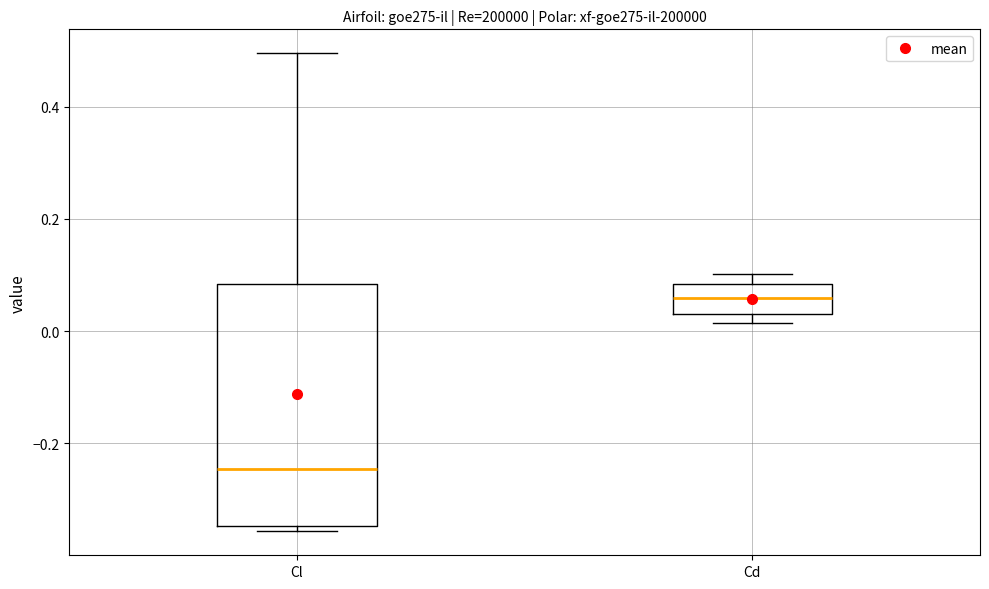

Reading left to right, read every box against the y-axis: the position of its median line, the range the box covers, and the ends of its whiskers. The values are not printed on the chart, so give them approximately, as read against the axis.

Cl: median -0.24, box -0.34 to 0.08, whiskers -0.36 to 0.50
Cd: median 0.06, box 0.04 to 0.08, whiskers 0.02 to 0.10